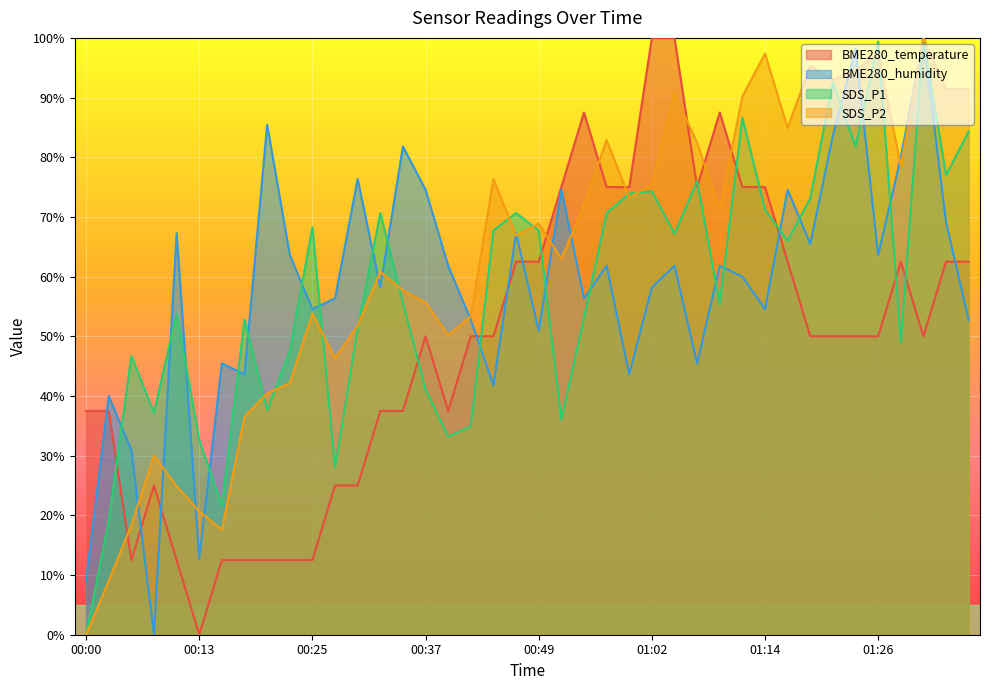

What is the average value of the SDS_P1 series?

58.1